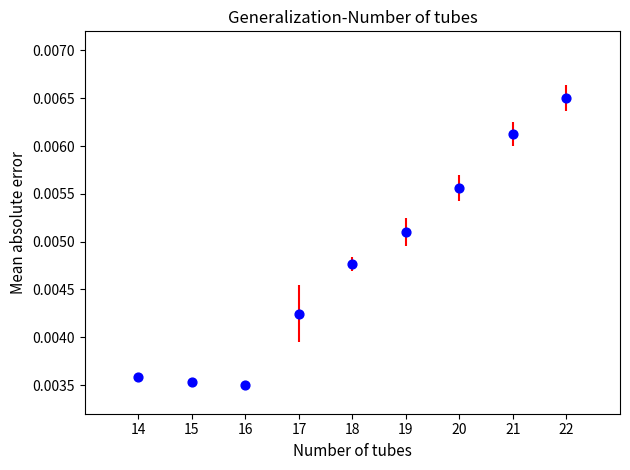

What is the average X value?

18.0